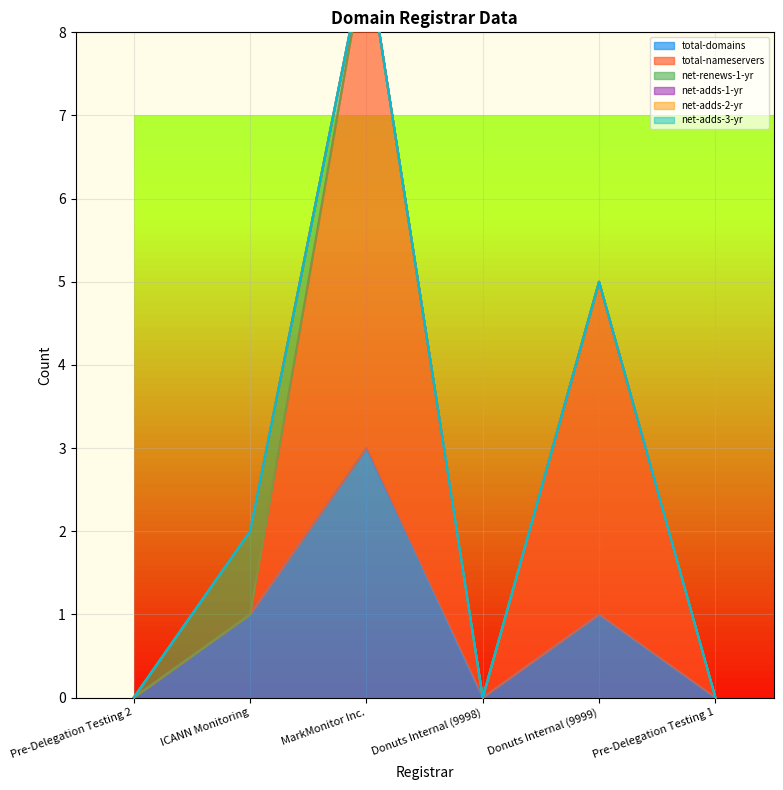

At which category is the sum across all series the highest?

MarkMonitor Inc.